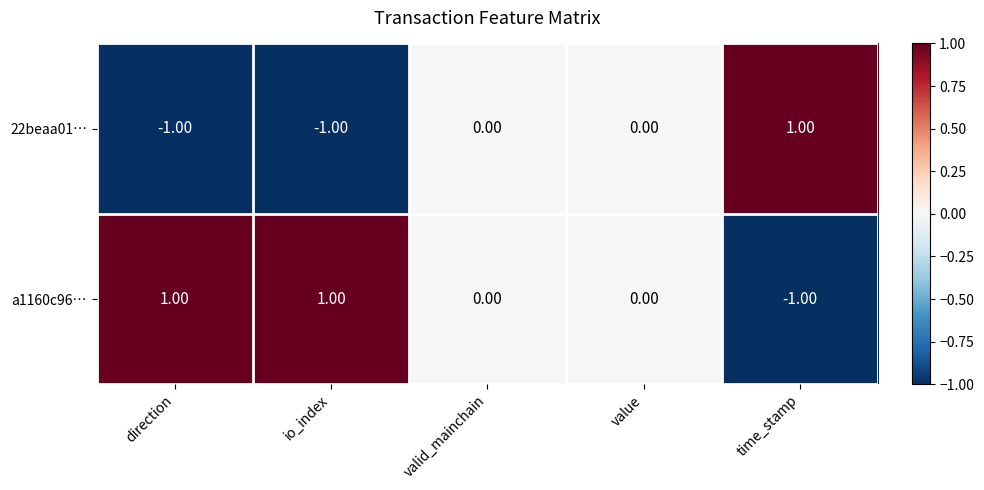

Which series has the largest total across all categories?

a1160c96…